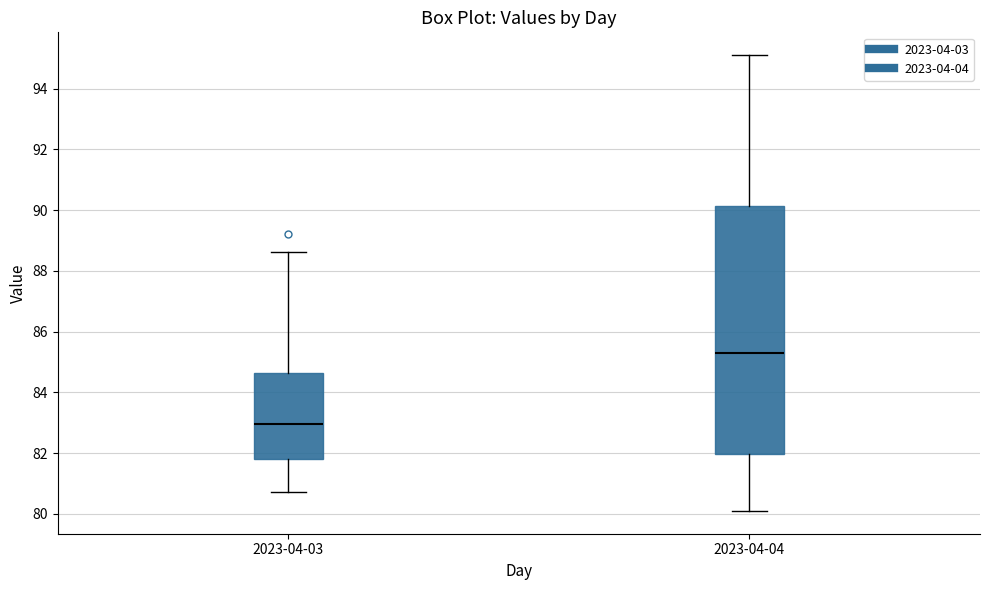

Which box has the highest median line?

2023-04-04